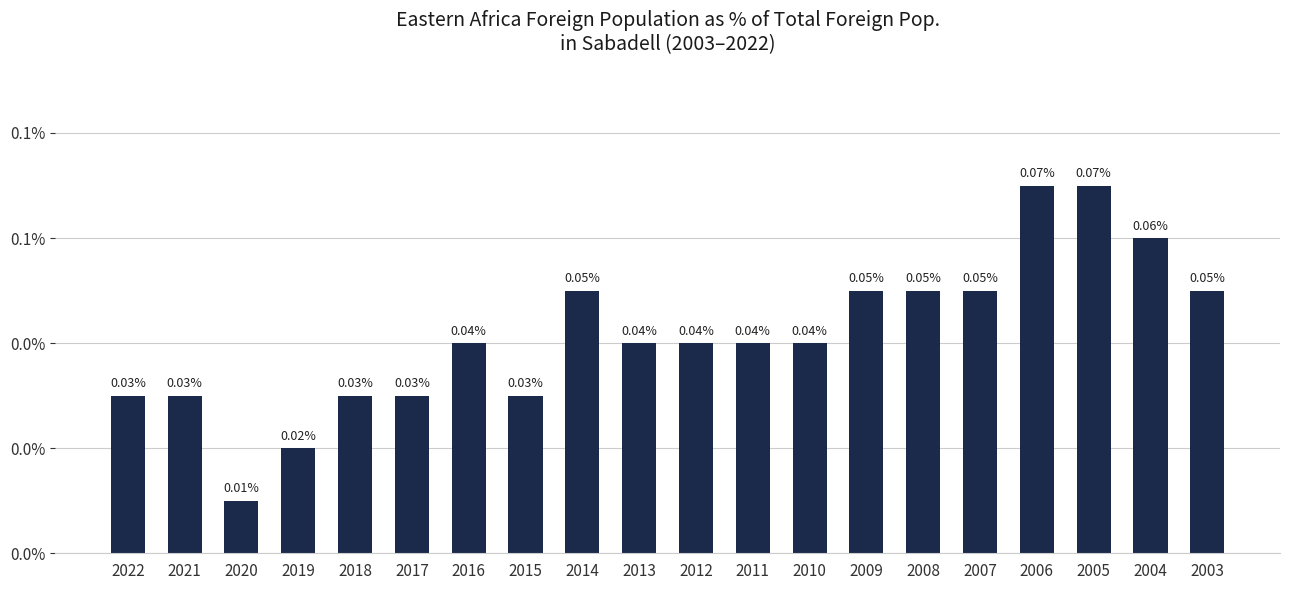

Does the chart contain any negative values?

No